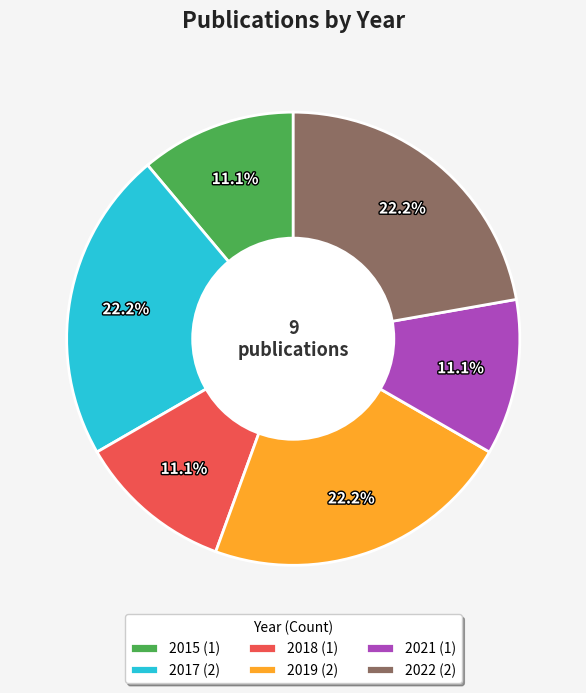

Approximately how many times larger is the value at 2019 (2) compared to 2018 (1)?

2.0